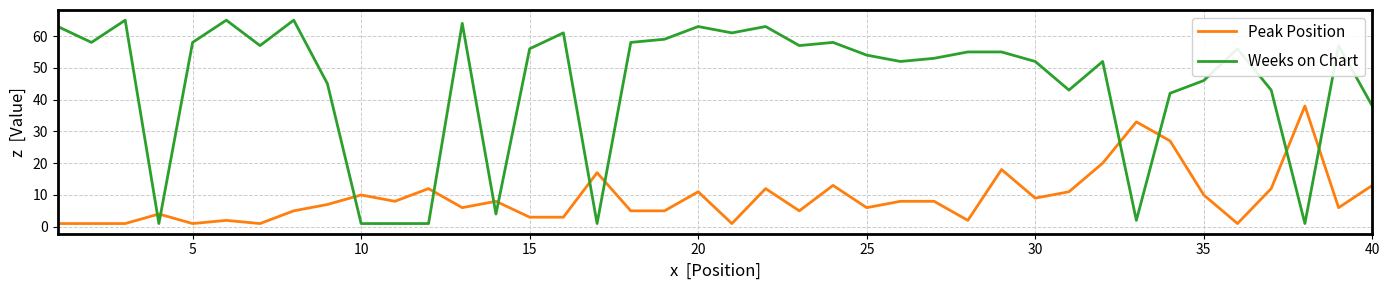

What is the highest value of the Peak Position series?

38